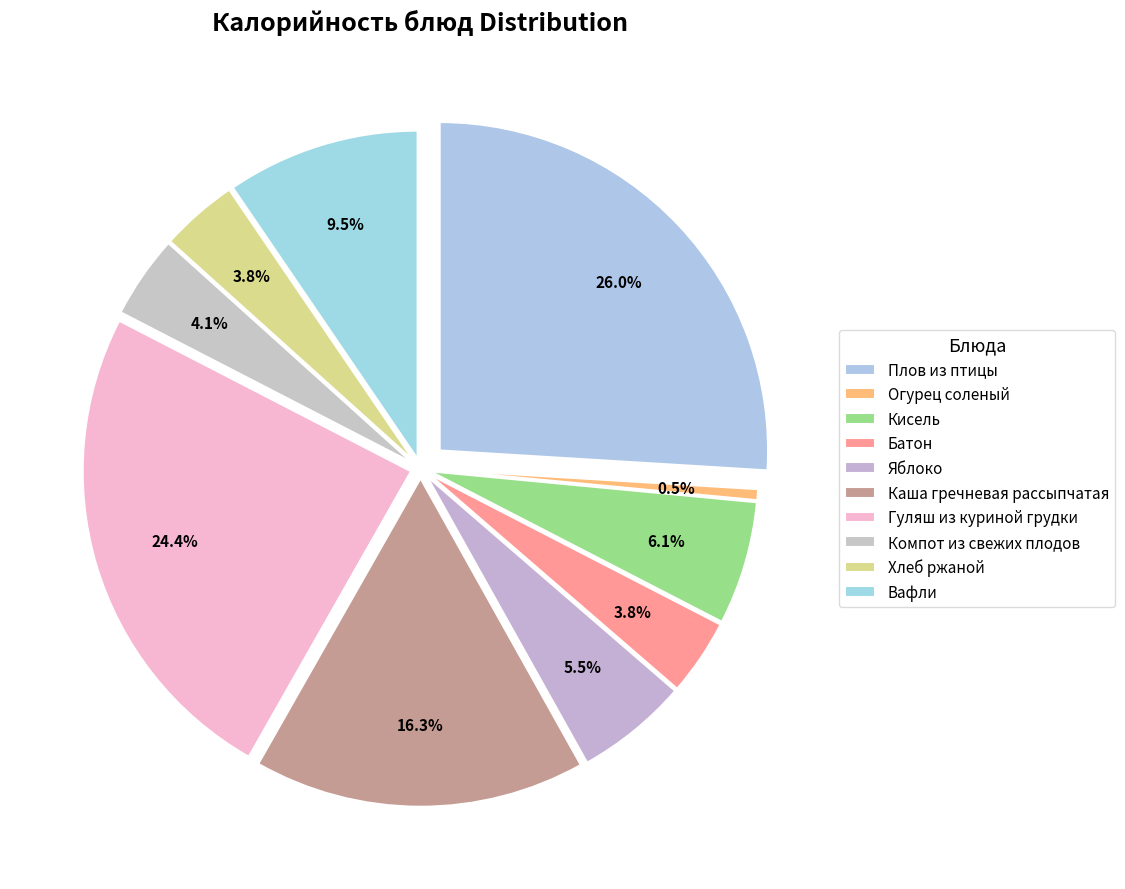

What percentage is the Вафли slice, to the nearest percent?

10%